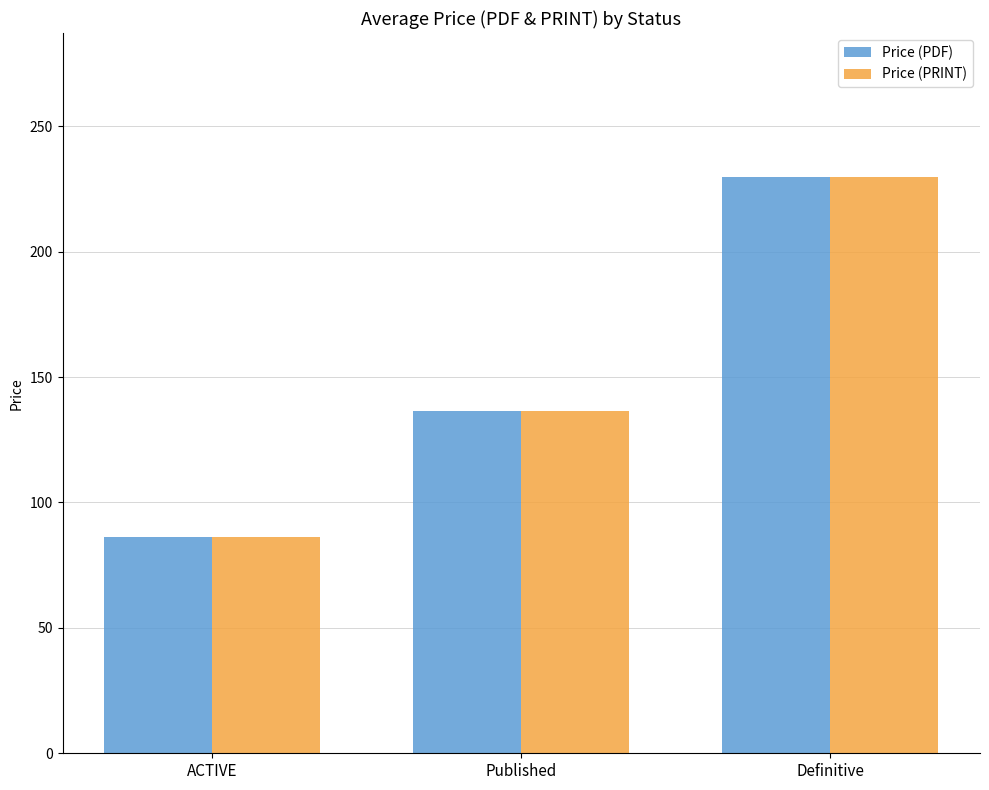

At which category is the sum across all series the highest?

Definitive